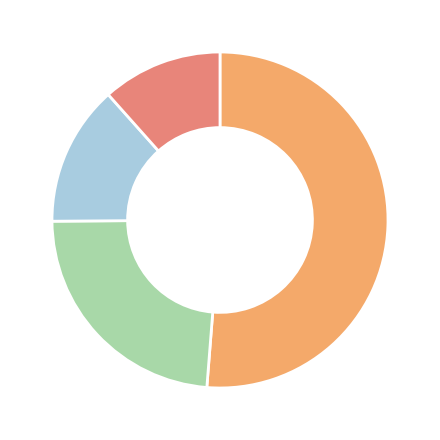

How many segments does this pie chart have?

4